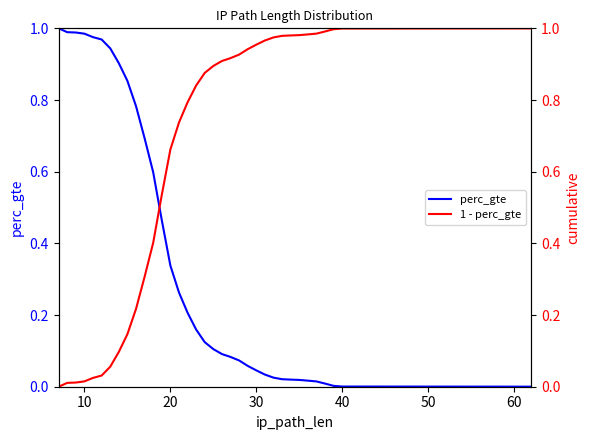

True or false: 1 - perc_gte has more than 1 points higher than both neighbors.

False